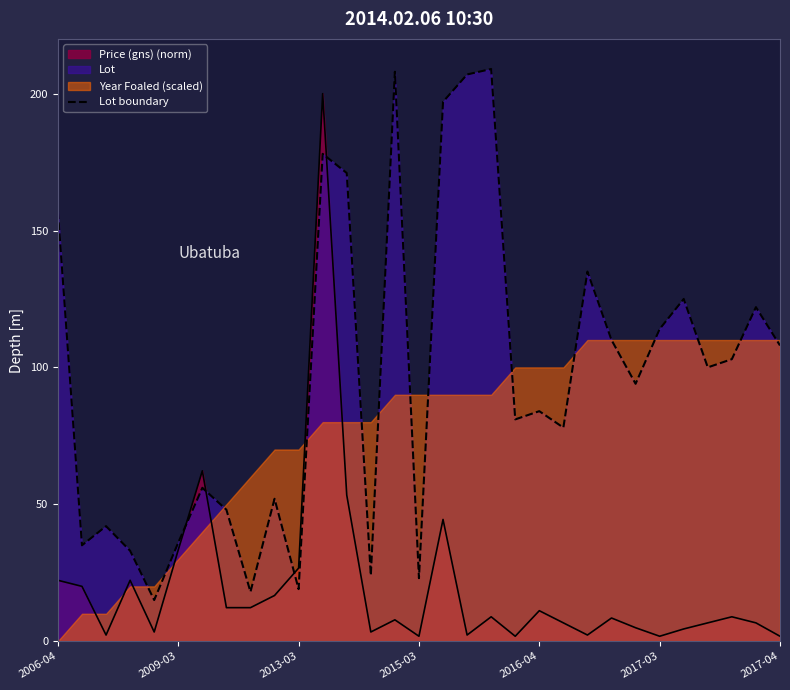

What position from the left is 28?

29